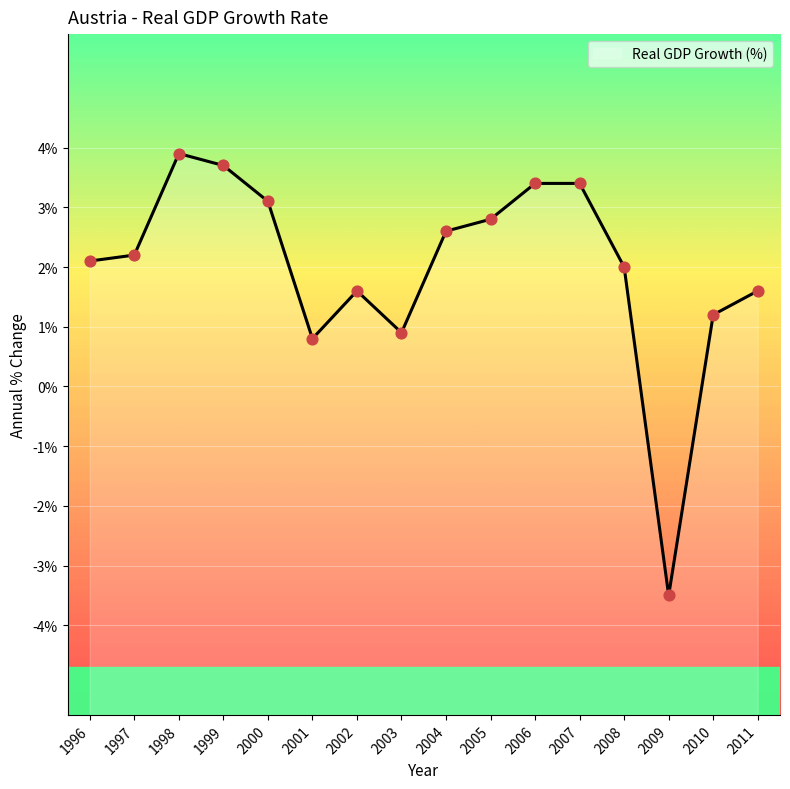

What is the ratio of the value at 1999 to the value at 2008?

1.9